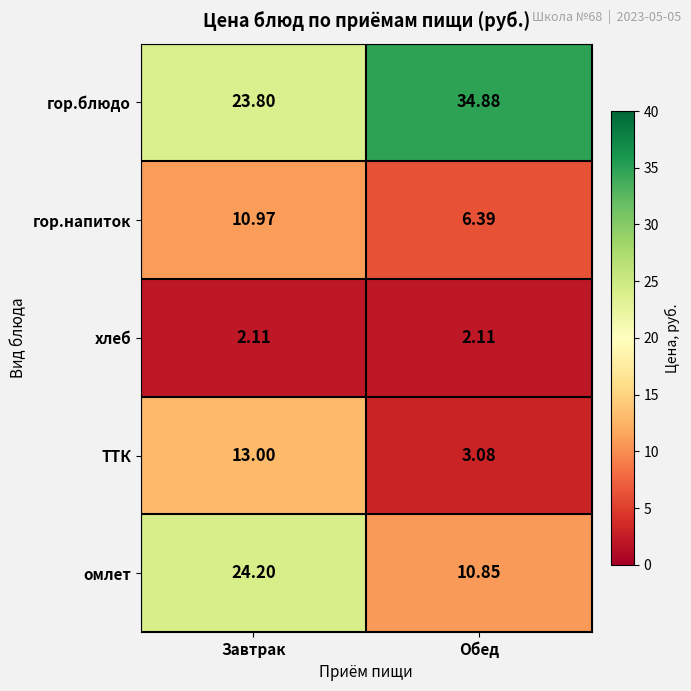

At how many categories does at least one series exceed 8?

2